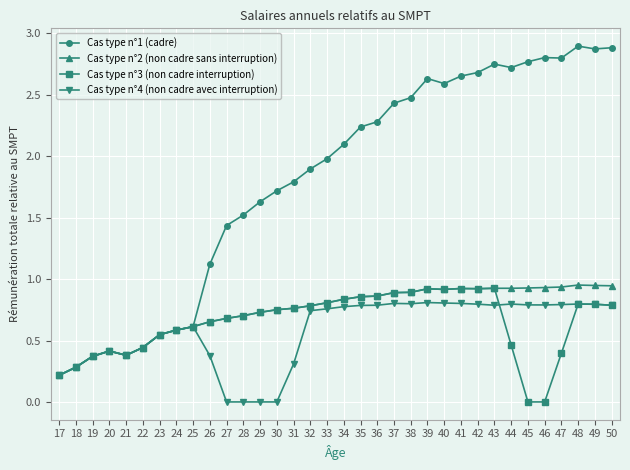

Is it true that Cas type n°4 (non cadre avec interruption) equals 0.7 at 22?

False